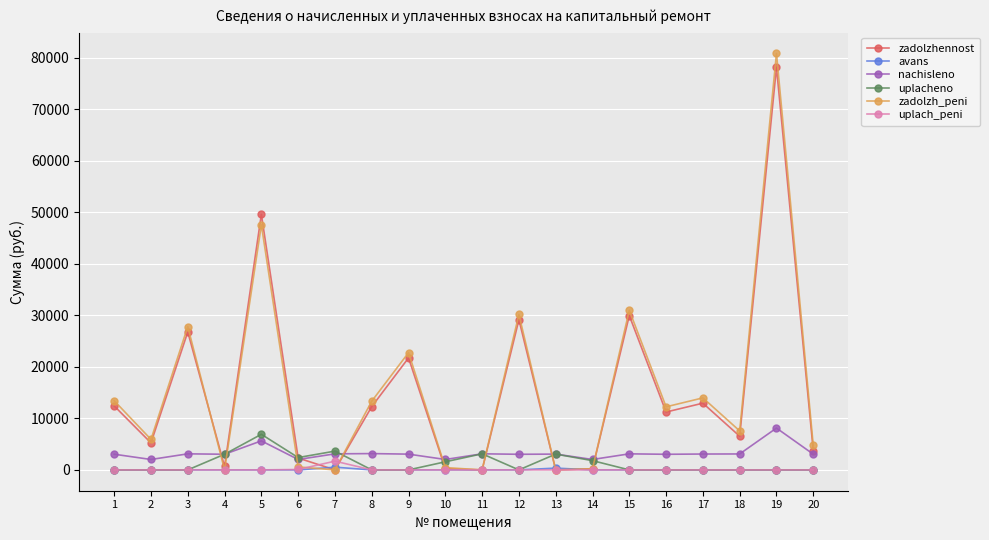

At which label is nachisleno closest to 5072?

5